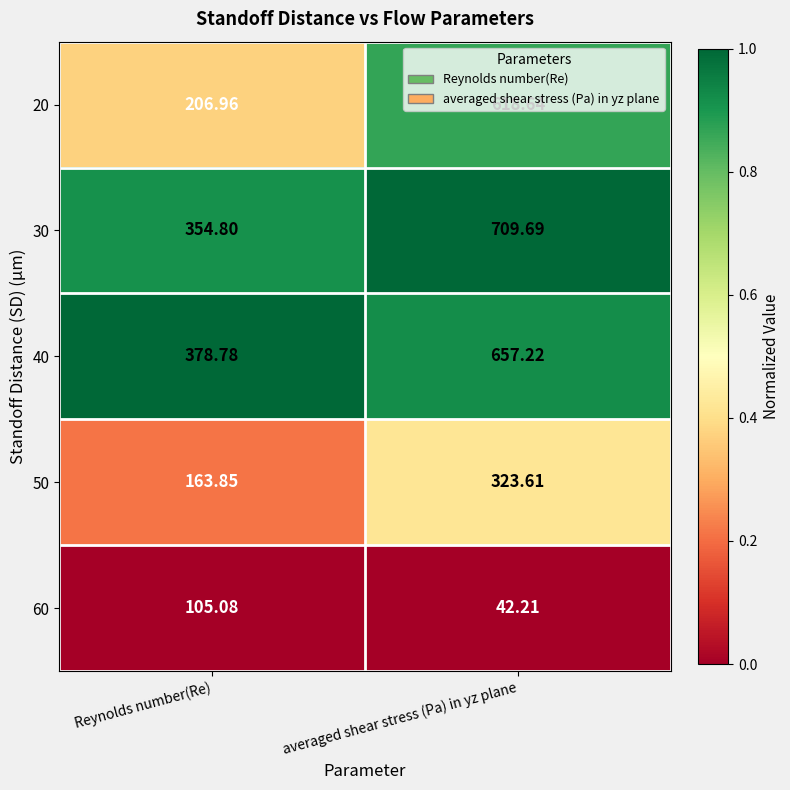

What is the difference between the highest and lowest values at averaged shear stress (Pa) in yz plane?

667.5